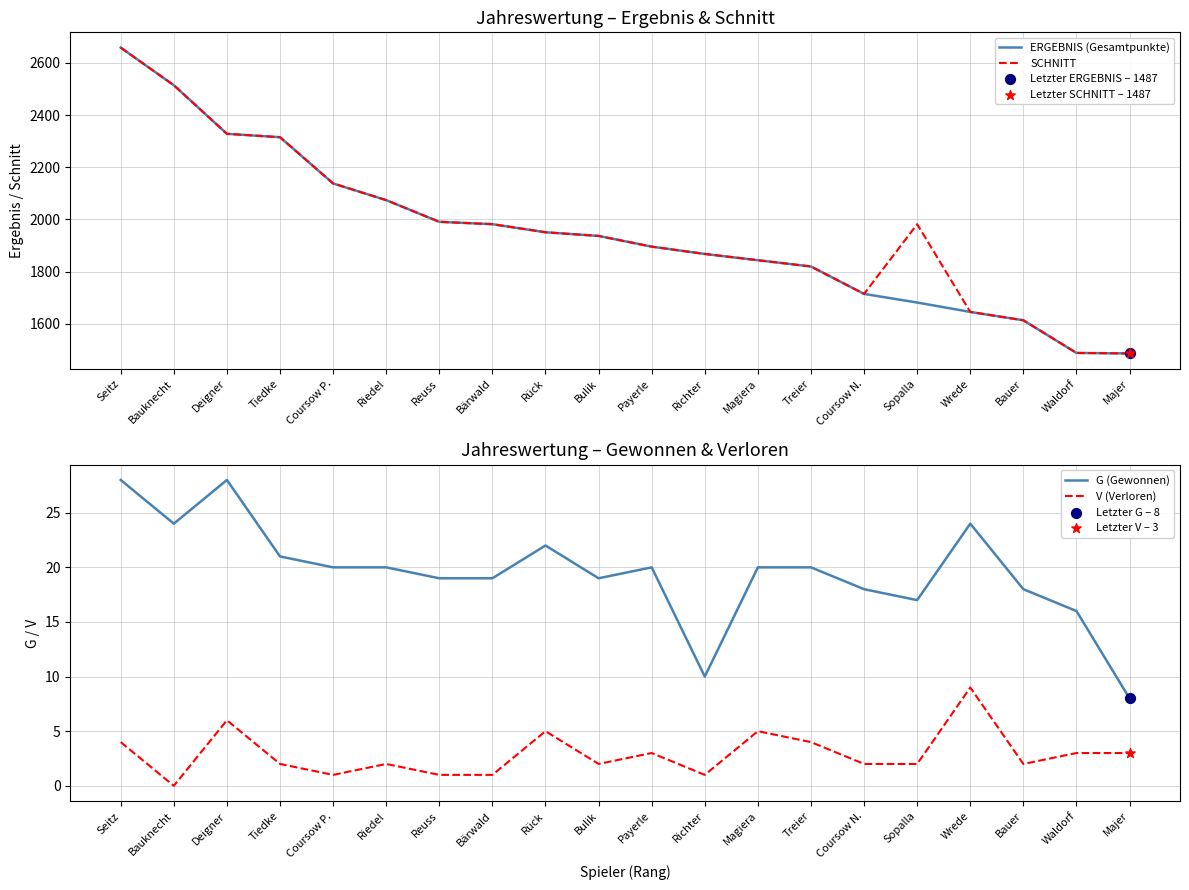

Which series reaches the maximum Y coordinate?

ERGEBNIS (Gesamtpunkte)